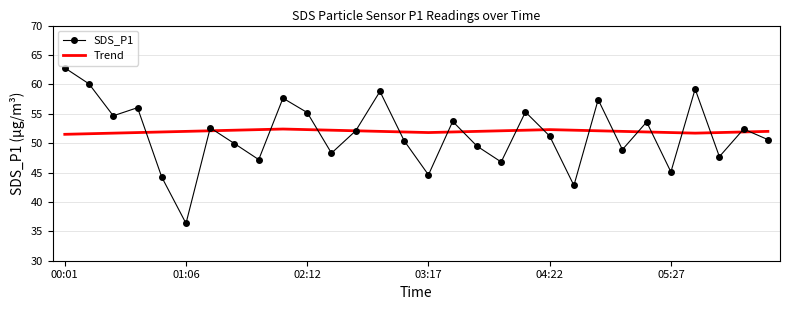

Rank the series by their maximum value, from lowest to highest.

Trend, SDS_P1